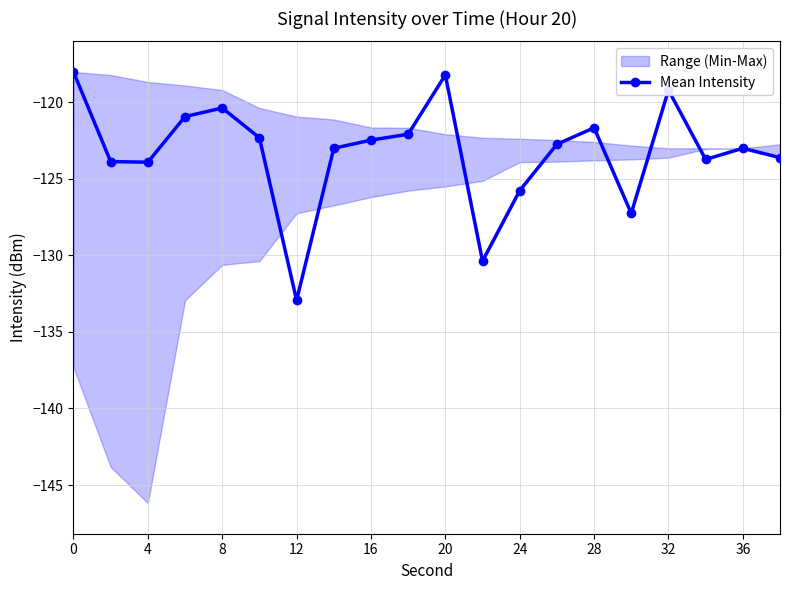

True or false: there are more than 0 points higher than both neighbors.

True